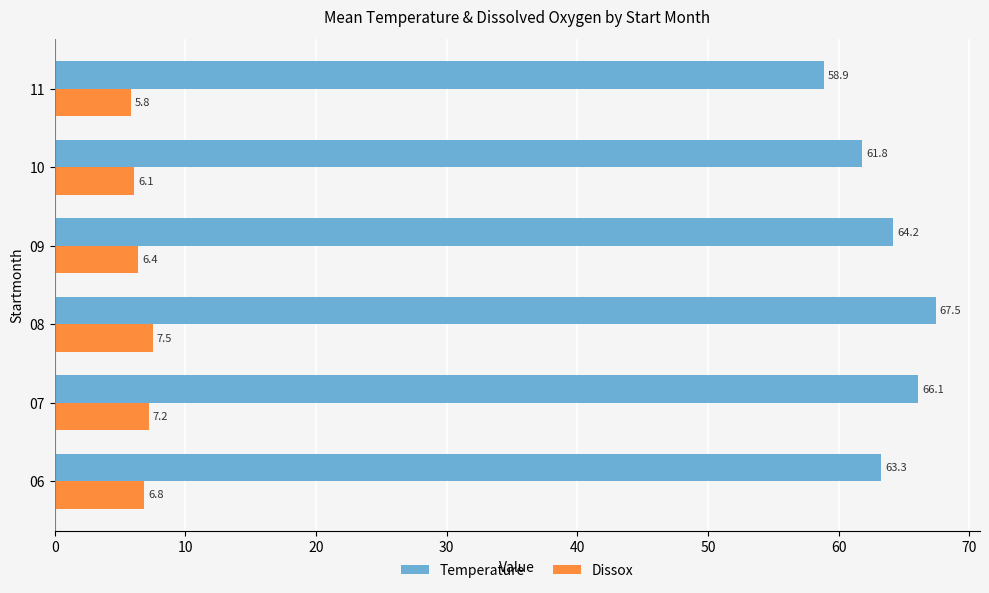

At which label does Dissox reach its minimum?

11